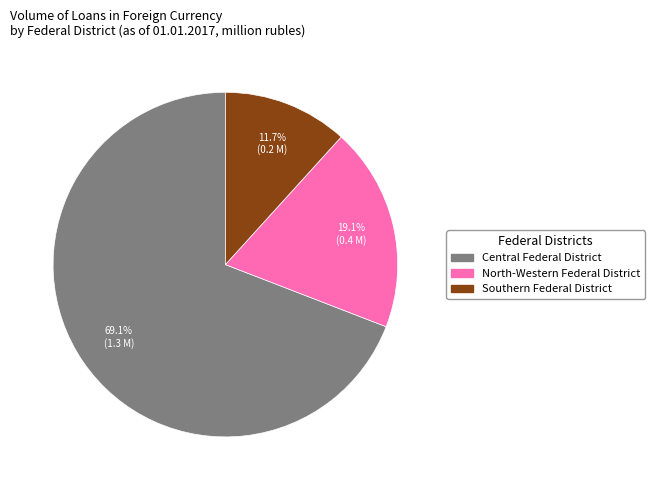

Between Southern Federal District and Central Federal District, which is larger?

Central Federal District